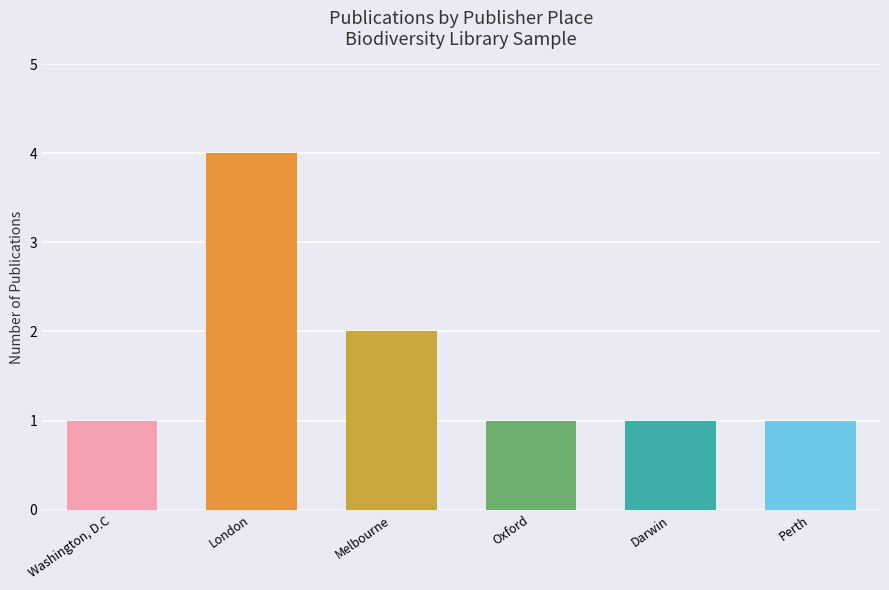

What position from the left is Darwin?

5